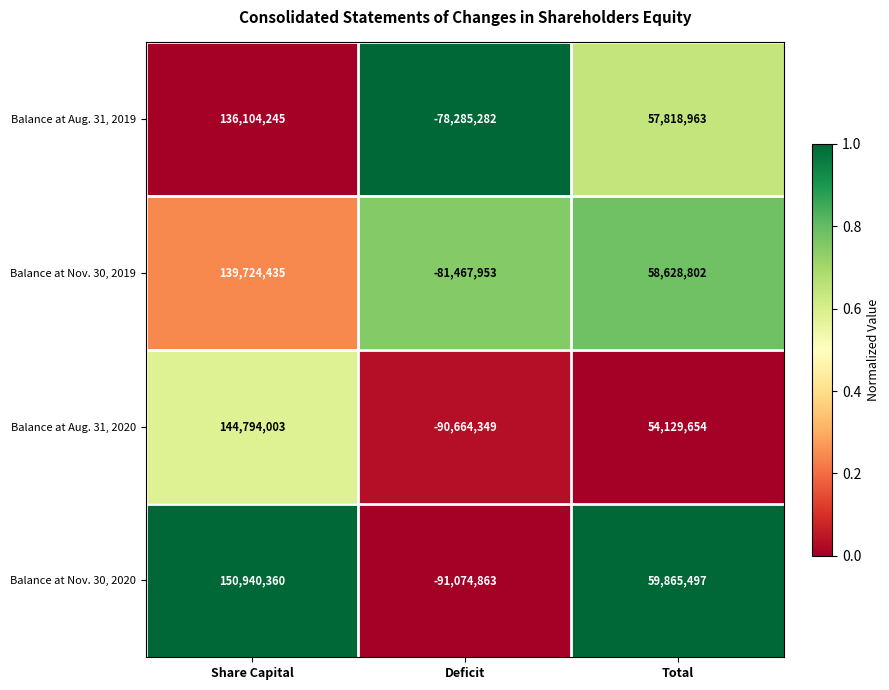

Where is Balance at Aug. 31, 2019 nearest to the value 28909481?

Total